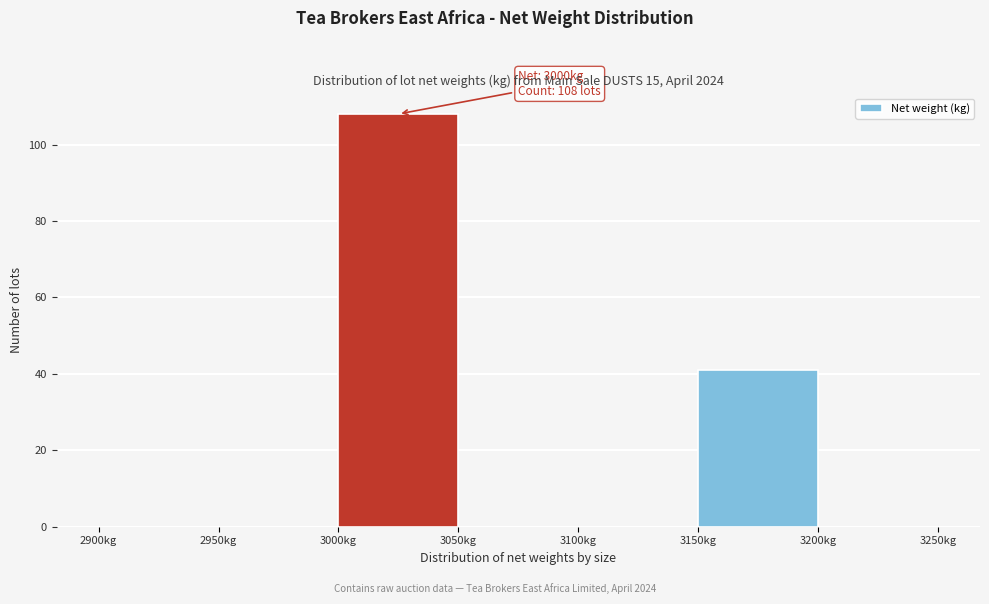

Which range on the x-axis has the tallest bar?

3000 to 3050